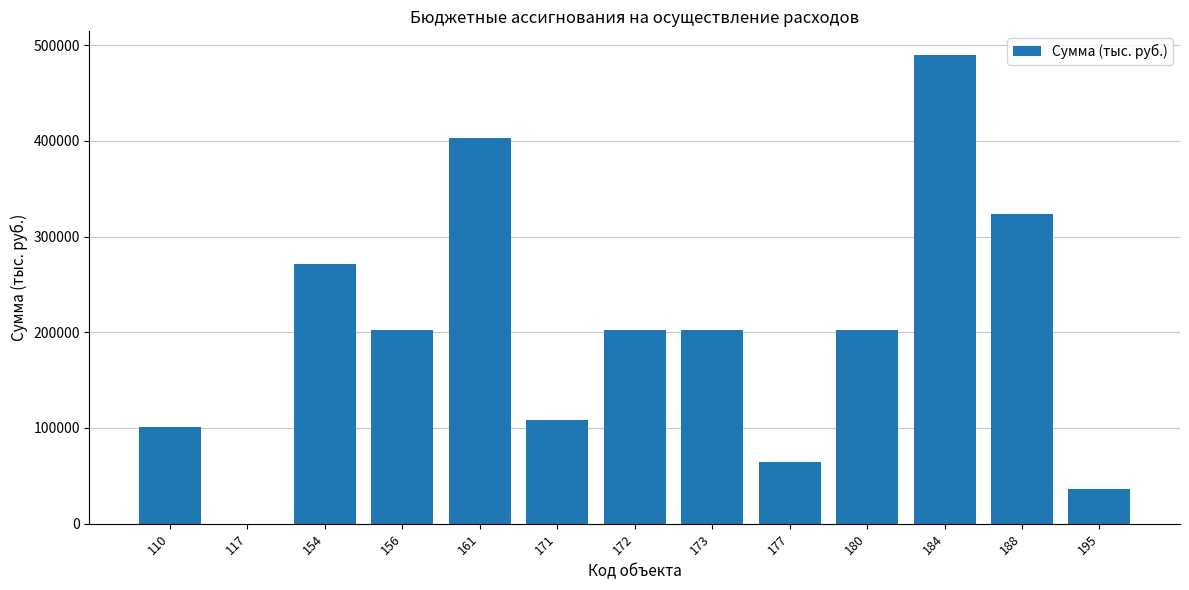

Reading left to right, list all the values displayed in this chart.

101011.0	101.1	271718.0	202021.0	403052.0	108841.0	202021.0	202021.0	64442.0	202021.0	489899.0	323334.0	35858.9